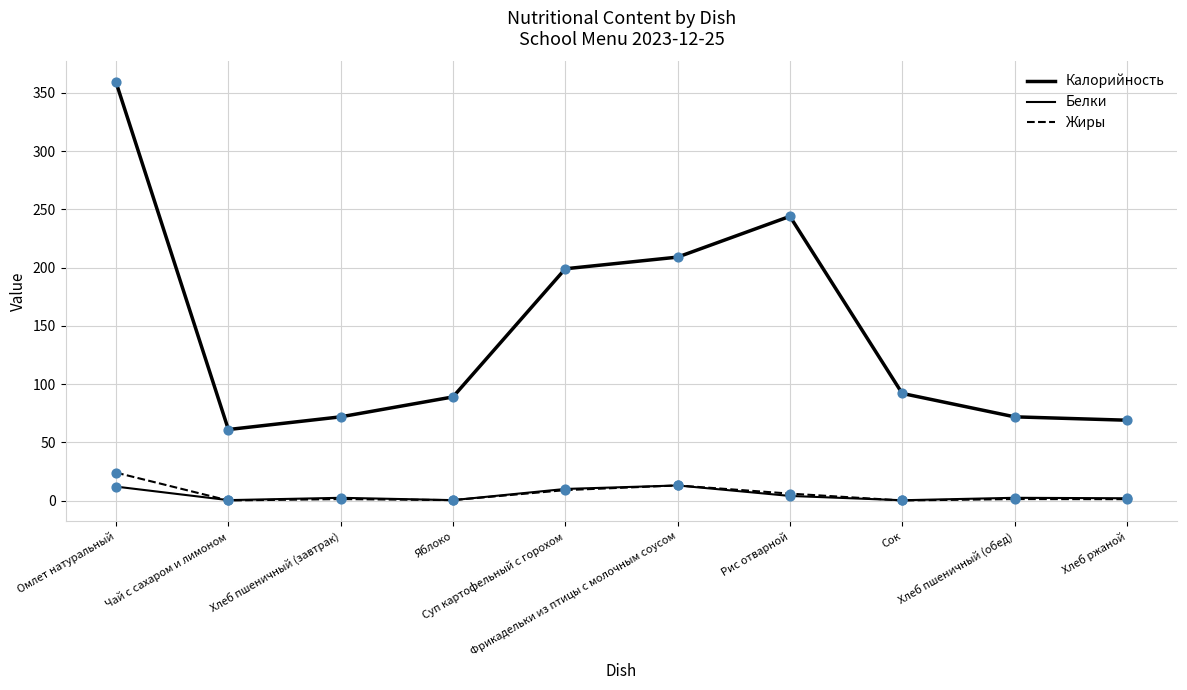

Does the chart have visible grid lines?

Yes